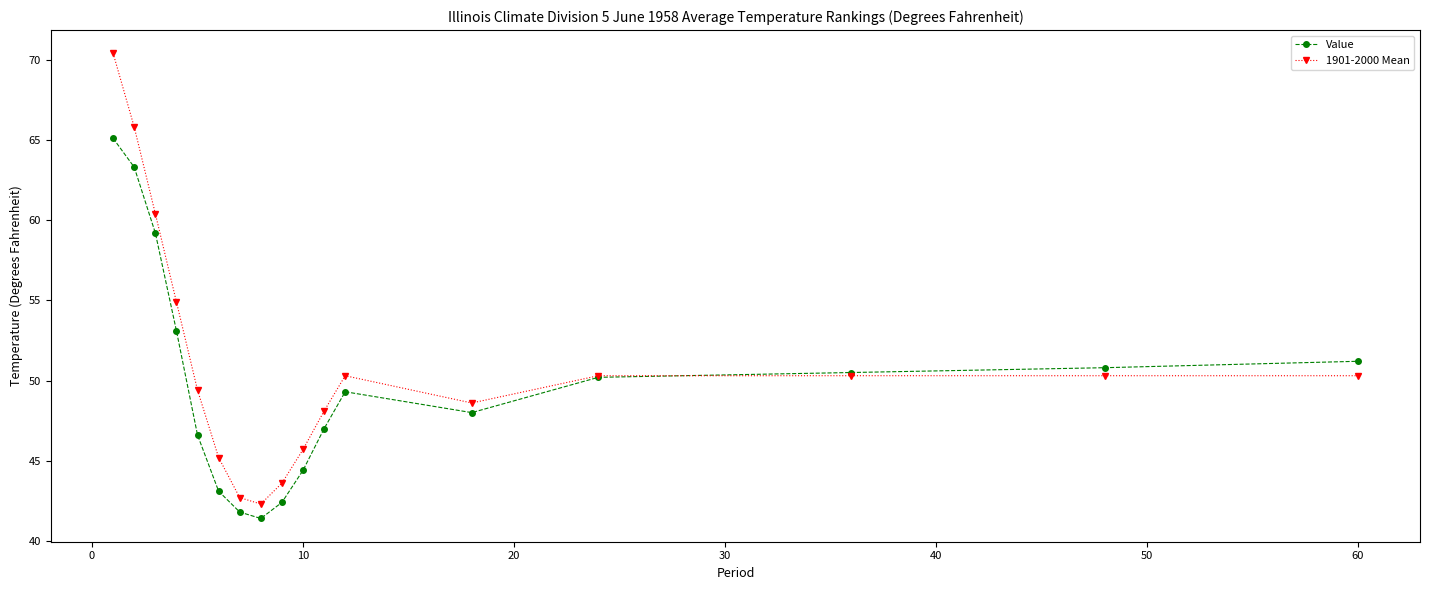

What is the difference between the maximum and second lowest values in the 1901-2000 Mean series?

27.7